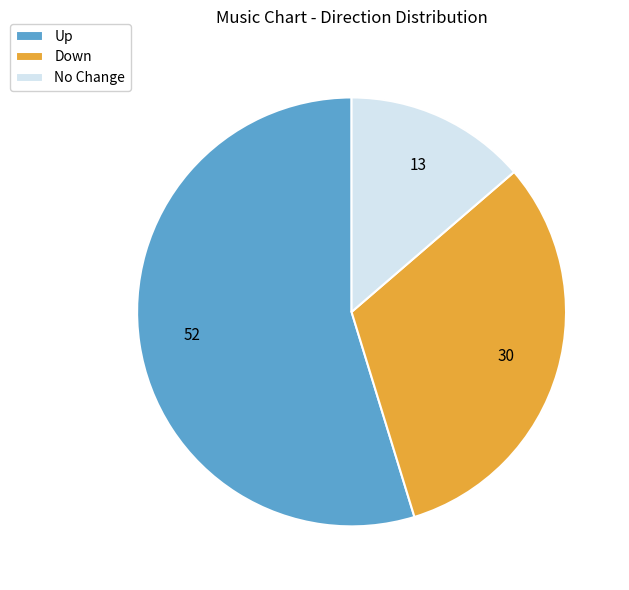

Rank the categories by value from highest to lowest.

Up, Down, No Change